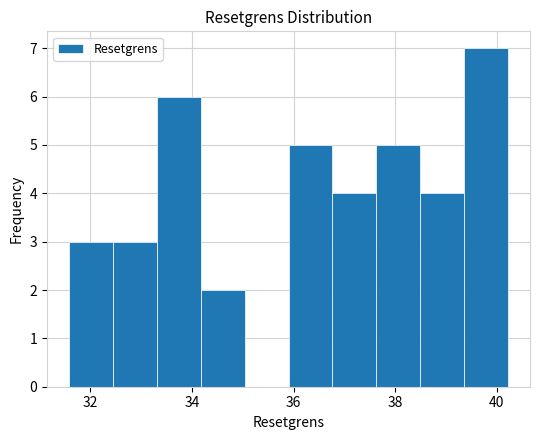

Reading left to right, list every bar in this chart as the range it spans on the x-axis followed by its height. Neither the bar edges nor the heights are printed on the chart, so give them approximately, as read against the axes.

31.6 to 32.4: 3
32.4 to 33.4: 3
33.4 to 34.2: 6
34.2 to 35.0: 2
35.0 to 36.0: 0
36.0 to 36.8: 5
36.8 to 37.6: 4
37.6 to 38.4: 5
38.4 to 39.4: 4
39.4 to 40.2: 7